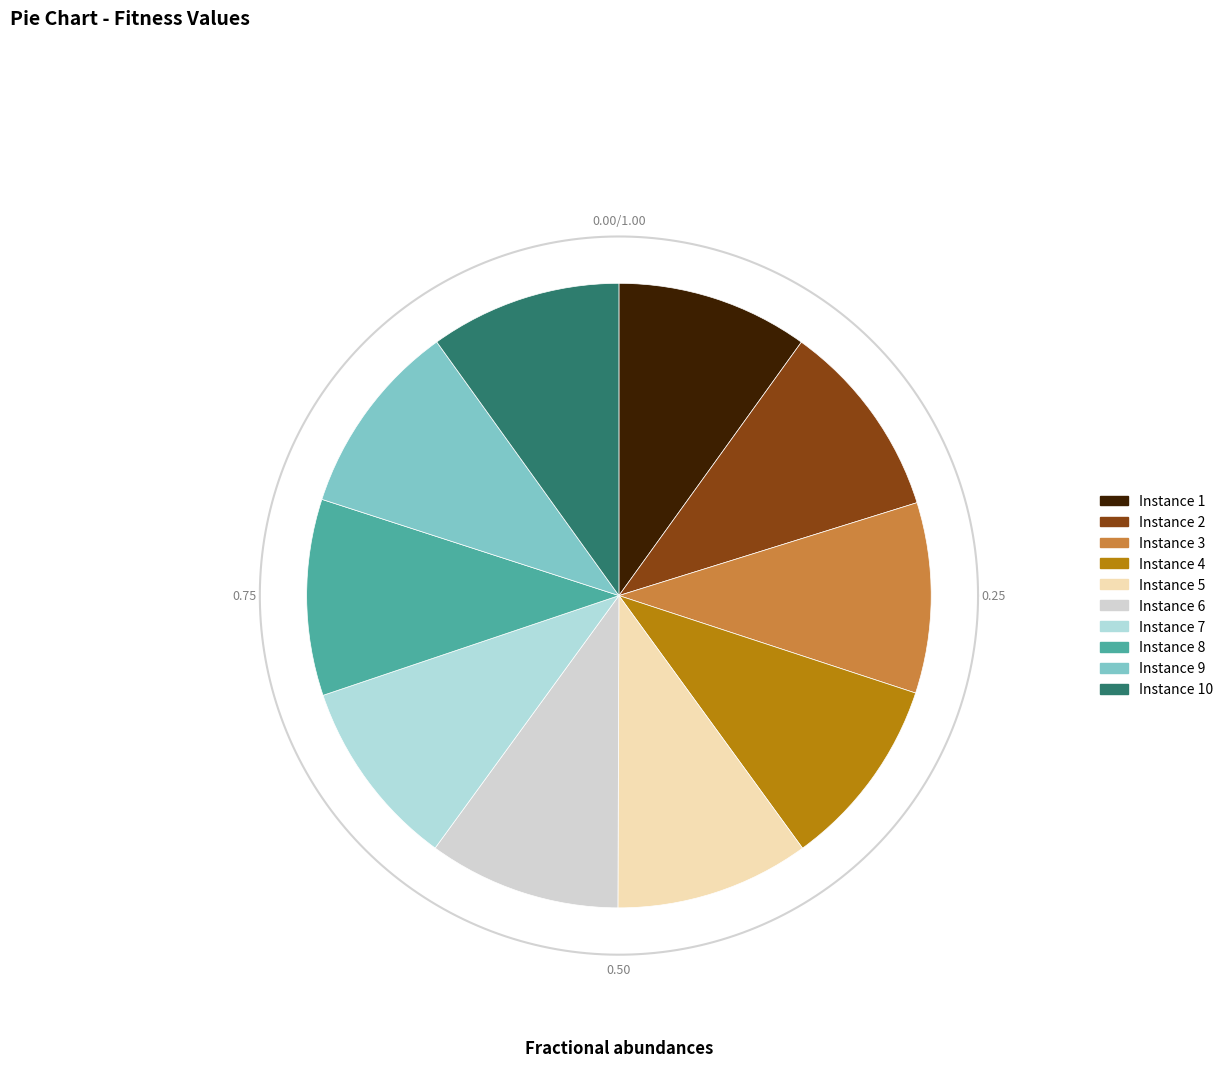

Which slice is the smallest?

7